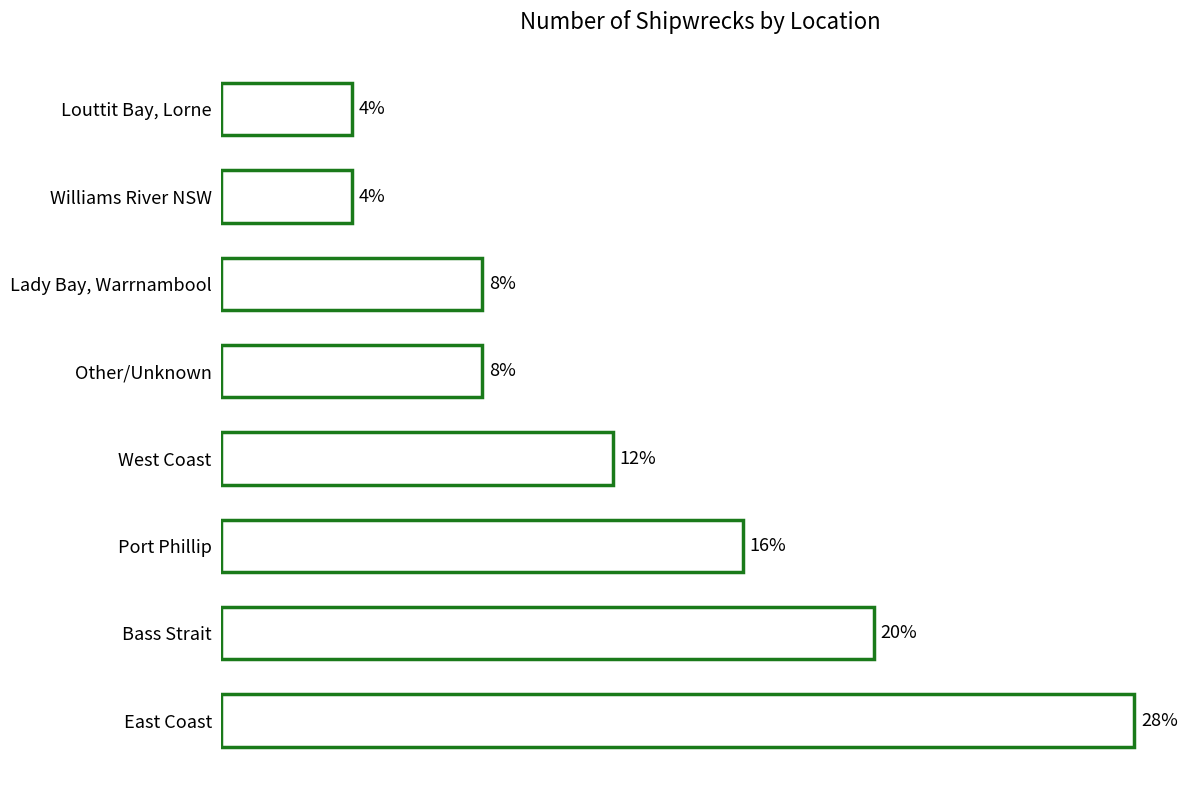

Does the chart contain any negative values?

No